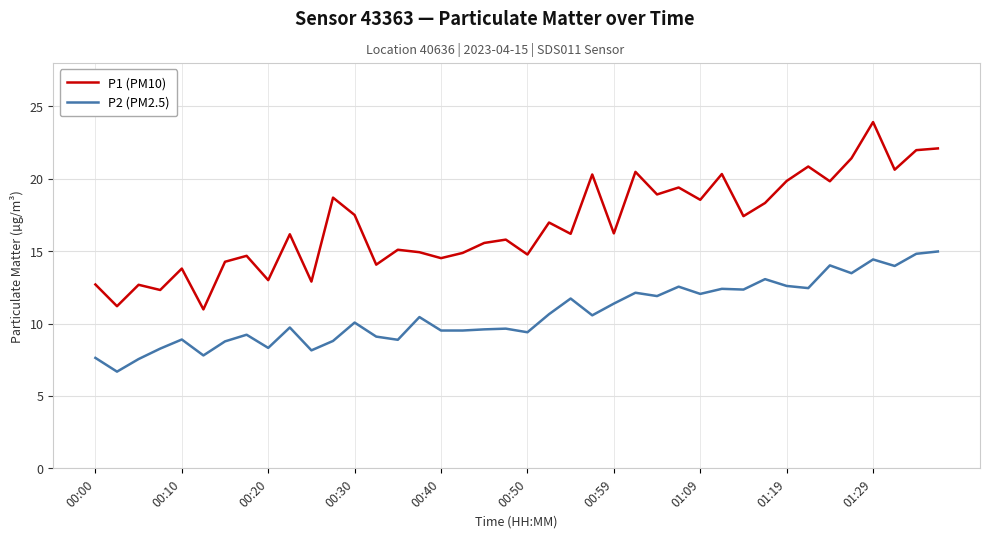

Rank the series by their average value, from lowest to highest.

P2 (PM2.5), P1 (PM10)